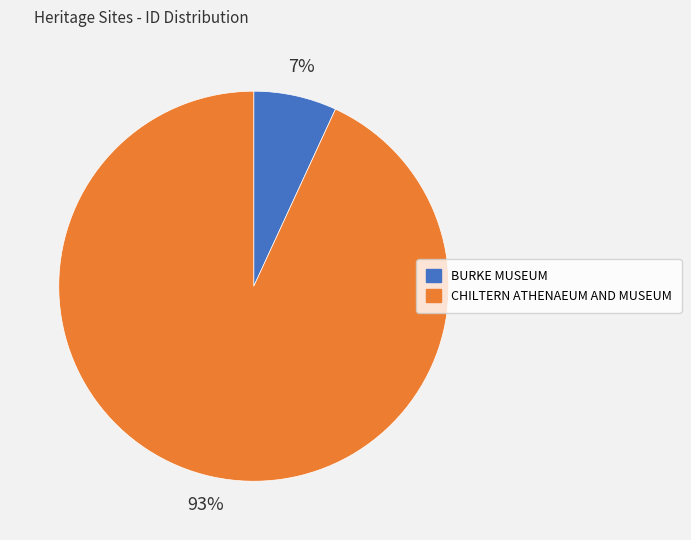

Does any single category account for the majority?

Yes